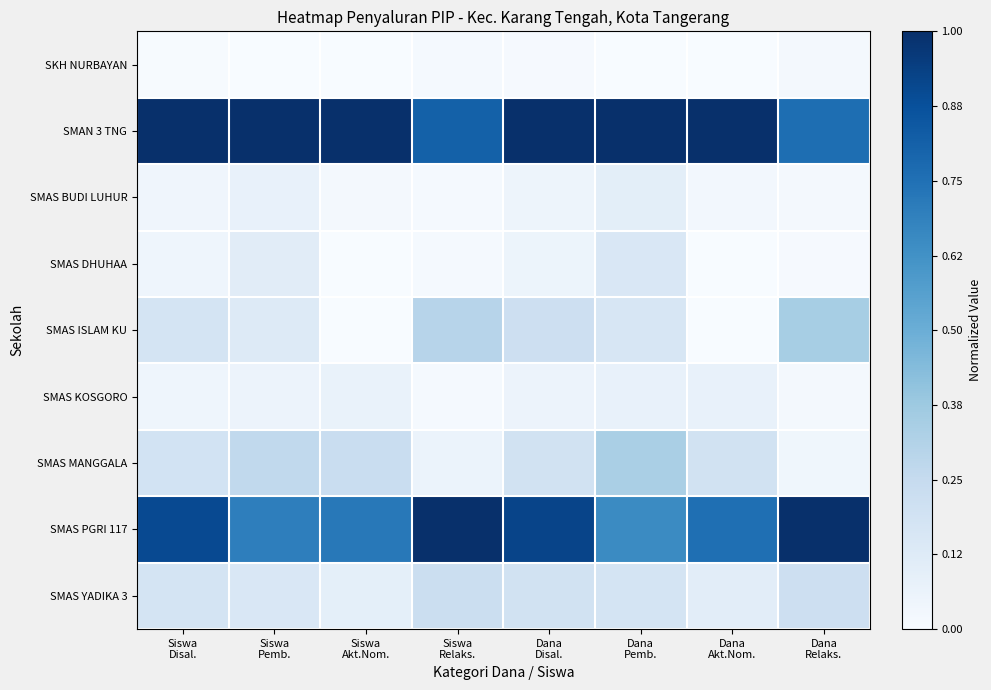

Reading left to right, transcribe all the data shown in this chart.

SKH NURBAYAN: Siswa
Disal.=0.0	Siswa
Pemb.=0.0	Siswa
Akt.Nom.=0.0	Siswa
Relaks.=0.0	Dana
Disal.=0.0	Dana
Pemb.=0.0	Dana
Akt.Nom.=0.0	Dana
Relaks.=0.0
SMAN 3 TNG: Siswa
Disal.=1.0	Siswa
Pemb.=1.0	Siswa
Akt.Nom.=1.0	Siswa
Relaks.=0.8	Dana
Disal.=1.0	Dana
Pemb.=1.0	Dana
Akt.Nom.=1.0	Dana
Relaks.=0.8
SMAS BUDI LUHUR: Siswa
Disal.=0.0	Siswa
Pemb.=0.1	Siswa
Akt.Nom.=0.0	Siswa
Relaks.=0.0	Dana
Disal.=0.0	Dana
Pemb.=0.1	Dana
Akt.Nom.=0.0	Dana
Relaks.=0.0
SMAS DHUHAA: Siswa
Disal.=0.0	Siswa
Pemb.=0.1	Siswa
Akt.Nom.=0.0	Siswa
Relaks.=0.0	Dana
Disal.=0.1	Dana
Pemb.=0.1	Dana
Akt.Nom.=0.0	Dana
Relaks.=0.0
SMAS ISLAM KU: Siswa
Disal.=0.2	Siswa
Pemb.=0.1	Siswa
Akt.Nom.=0.0	Siswa
Relaks.=0.3	Dana
Disal.=0.2	Dana
Pemb.=0.2	Dana
Akt.Nom.=0.0	Dana
Relaks.=0.3
SMAS KOSGORO: Siswa
Disal.=0.0	Siswa
Pemb.=0.1	Siswa
Akt.Nom.=0.1	Siswa
Relaks.=0.0	Dana
Disal.=0.1	Dana
Pemb.=0.1	Dana
Akt.Nom.=0.1	Dana
Relaks.=0.0
SMAS MANGGALA: Siswa
Disal.=0.2	Siswa
Pemb.=0.3	Siswa
Akt.Nom.=0.2	Siswa
Relaks.=0.1	Dana
Disal.=0.2	Dana
Pemb.=0.3	Dana
Akt.Nom.=0.2	Dana
Relaks.=0.0
SMAS PGRI 117: Siswa
Disal.=0.9	Siswa
Pemb.=0.7	Siswa
Akt.Nom.=0.7	Siswa
Relaks.=1.0	Dana
Disal.=0.9	Dana
Pemb.=0.7	Dana
Akt.Nom.=0.8	Dana
Relaks.=1.0
SMAS YADIKA 3: Siswa
Disal.=0.2	Siswa
Pemb.=0.2	Siswa
Akt.Nom.=0.1	Siswa
Relaks.=0.2	Dana
Disal.=0.2	Dana
Pemb.=0.2	Dana
Akt.Nom.=0.1	Dana
Relaks.=0.2